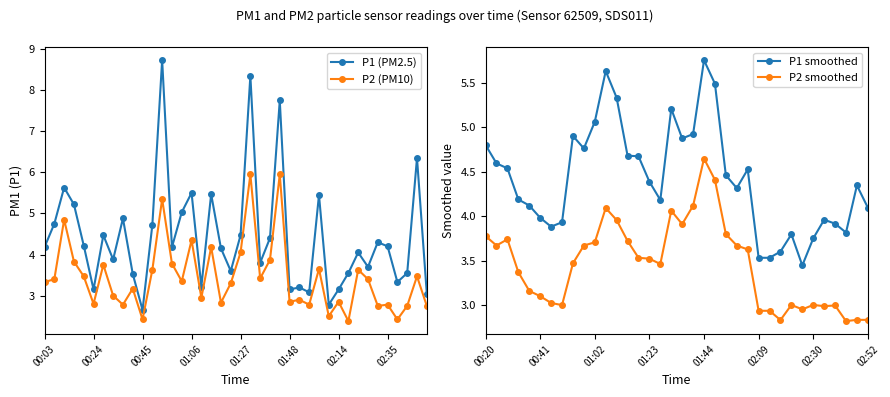

True or false: P1 has more than 1 points higher than both neighbors.

True